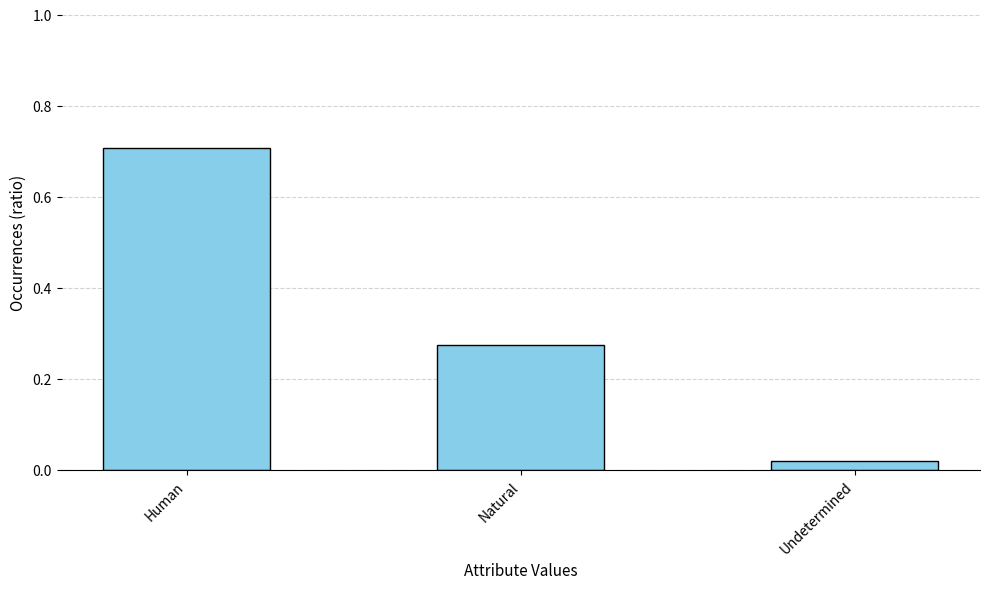

Rank the categories by value from lowest to highest.

Undetermined, Natural, Human